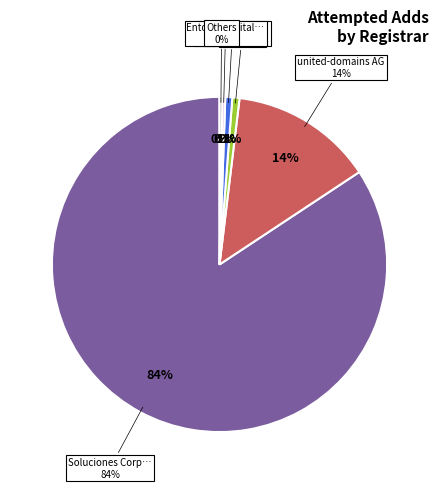

Does any single category account for the majority?

Yes